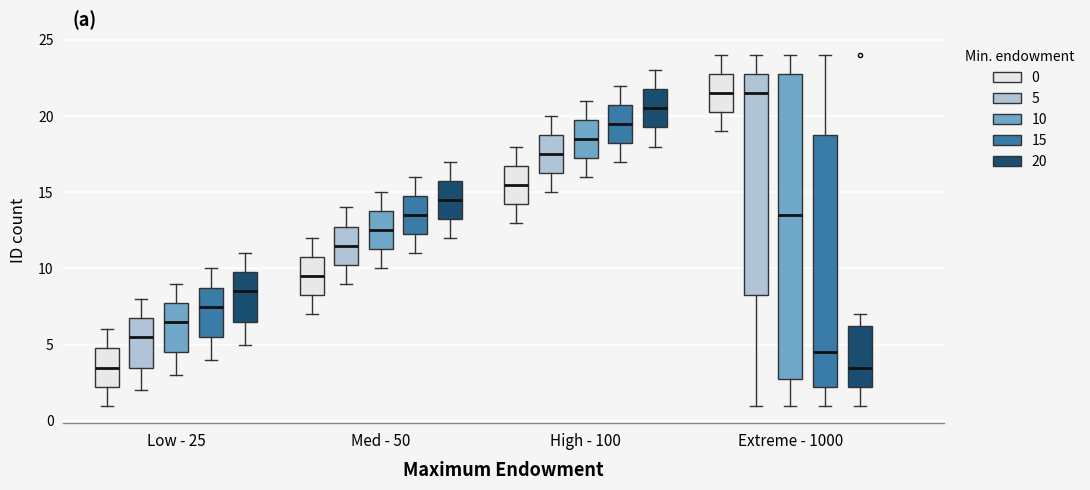

Reading left to right, read every box against the y-axis: the position of its median line, the range the box covers, and the ends of its whiskers. The values are not printed on the chart, so give them approximately, as read against the axis.

Low - 25 (0): median 3.5, box 2.5 to 5.0, whiskers 1.0 to 6.0
Low - 25 (5): median 5.5, box 3.5 to 7.0, whiskers 2.0 to 8.0
Low - 25 (10): median 6.5, box 4.5 to 8.0, whiskers 3.0 to 9.0
Low - 25 (15): median 7.5, box 5.5 to 9.0, whiskers 4.0 to 10.0
Low - 25 (20): median 8.5, box 6.5 to 10.0, whiskers 5.0 to 11.0
Med - 50 (0): median 9.5, box 8.5 to 11.0, whiskers 7.0 to 12.0
Med - 50 (5): median 11.5, box 10.5 to 13.0, whiskers 9.0 to 14.0
Med - 50 (10): median 12.5, box 11.5 to 14.0, whiskers 10.0 to 15.0
Med - 50 (15): median 13.5, box 12.5 to 15.0, whiskers 11.0 to 16.0
Med - 50 (20): median 14.5, box 13.5 to 16.0, whiskers 12.0 to 17.0
High - 100 (0): median 15.5, box 14.5 to 17.0, whiskers 13.0 to 18.0
High - 100 (5): median 17.5, box 16.5 to 19.0, whiskers 15.0 to 20.0
High - 100 (10): median 18.5, box 17.5 to 20.0, whiskers 16.0 to 21.0
High - 100 (15): median 19.5, box 18.5 to 21.0, whiskers 17.0 to 22.0
High - 100 (20): median 20.5, box 19.5 to 22.0, whiskers 18.0 to 23.0
Extreme - 1000 (0): median 21.5, box 20.5 to 23.0, whiskers 19.0 to 24.0
Extreme - 1000 (5): median 21.5, box 8.5 to 23.0, whiskers 1.0 to 24.0
Extreme - 1000 (10): median 13.5, box 3.0 to 23.0, whiskers 1.0 to 24.0
Extreme - 1000 (15): median 4.5, box 2.5 to 19.0, whiskers 1.0 to 24.0
Extreme - 1000 (20): median 3.5, box 2.5 to 6.5, whiskers 1.0 to 7.0